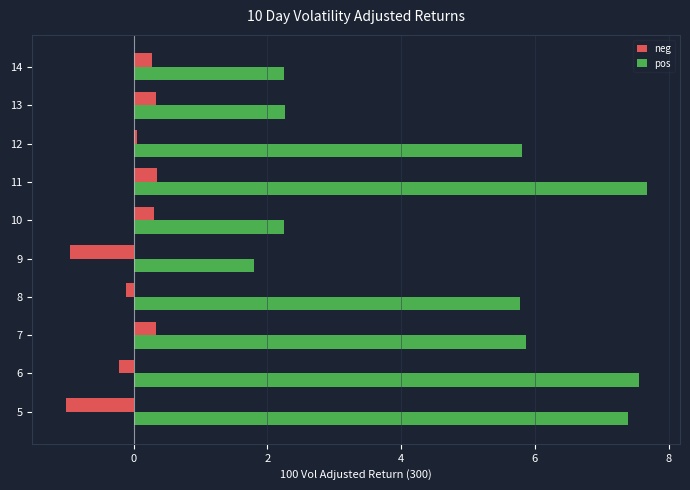

Is it true that pos equals 5.8 at 12?

True